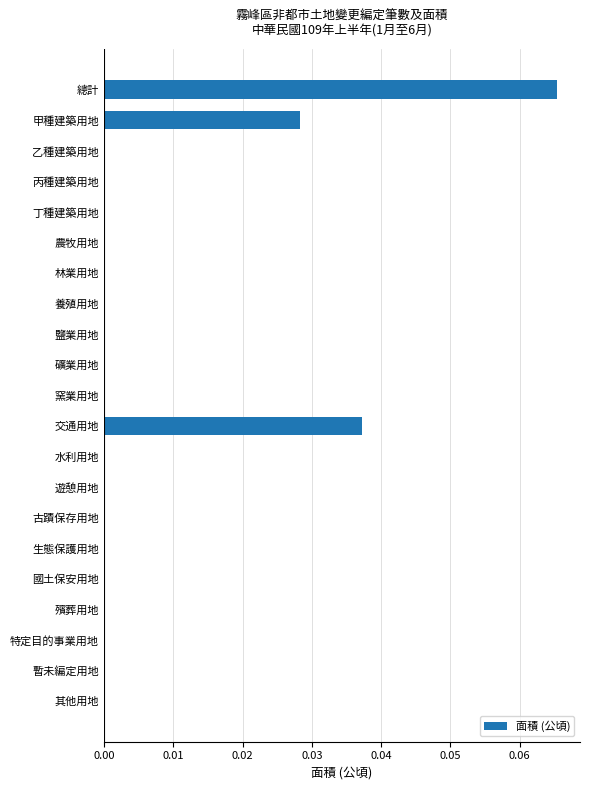

Which has a higher value, 林業用地 or 交通用地?

交通用地